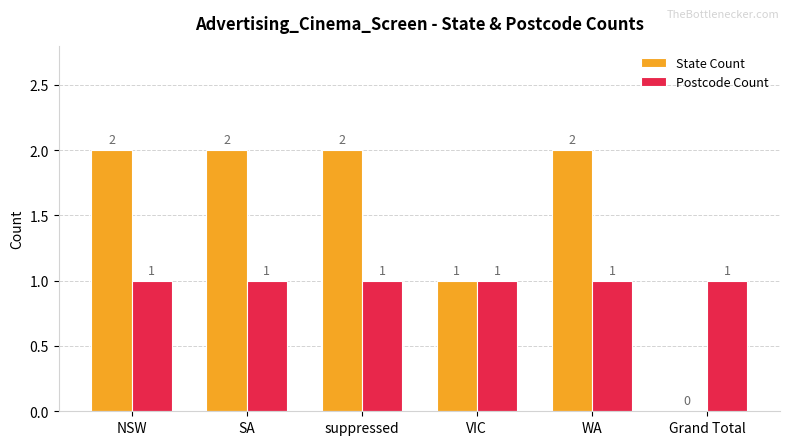

What is the total value across all series at SA?

3